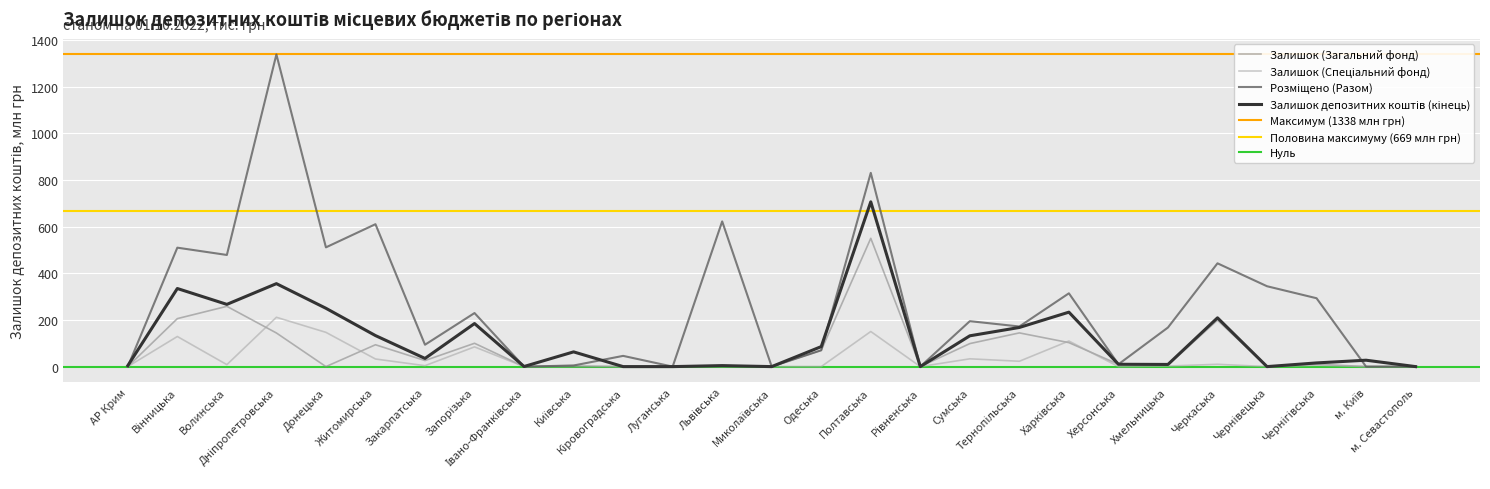

At which label does Залишок (Спеціальний фонд) reach its peak?

Дніпропетровська